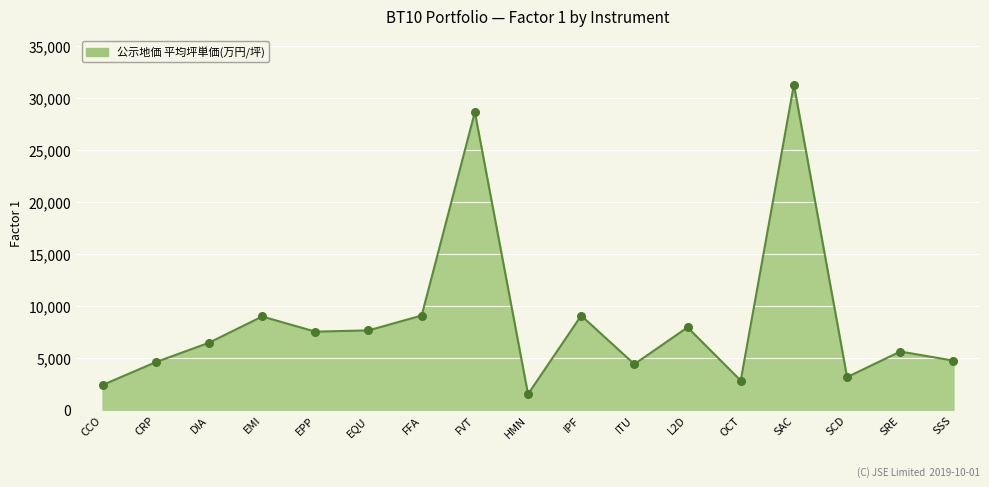

Which has a higher value, EMI or SCD?

EMI